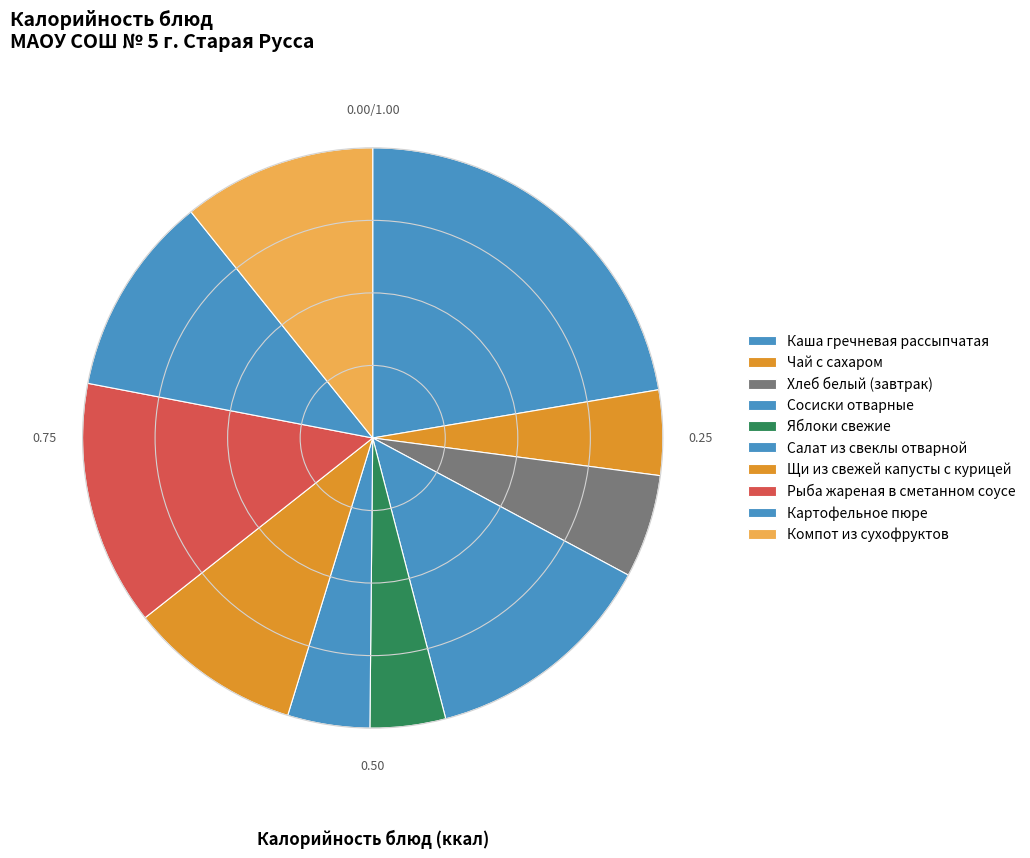

Count the number of slices in the pie.

10